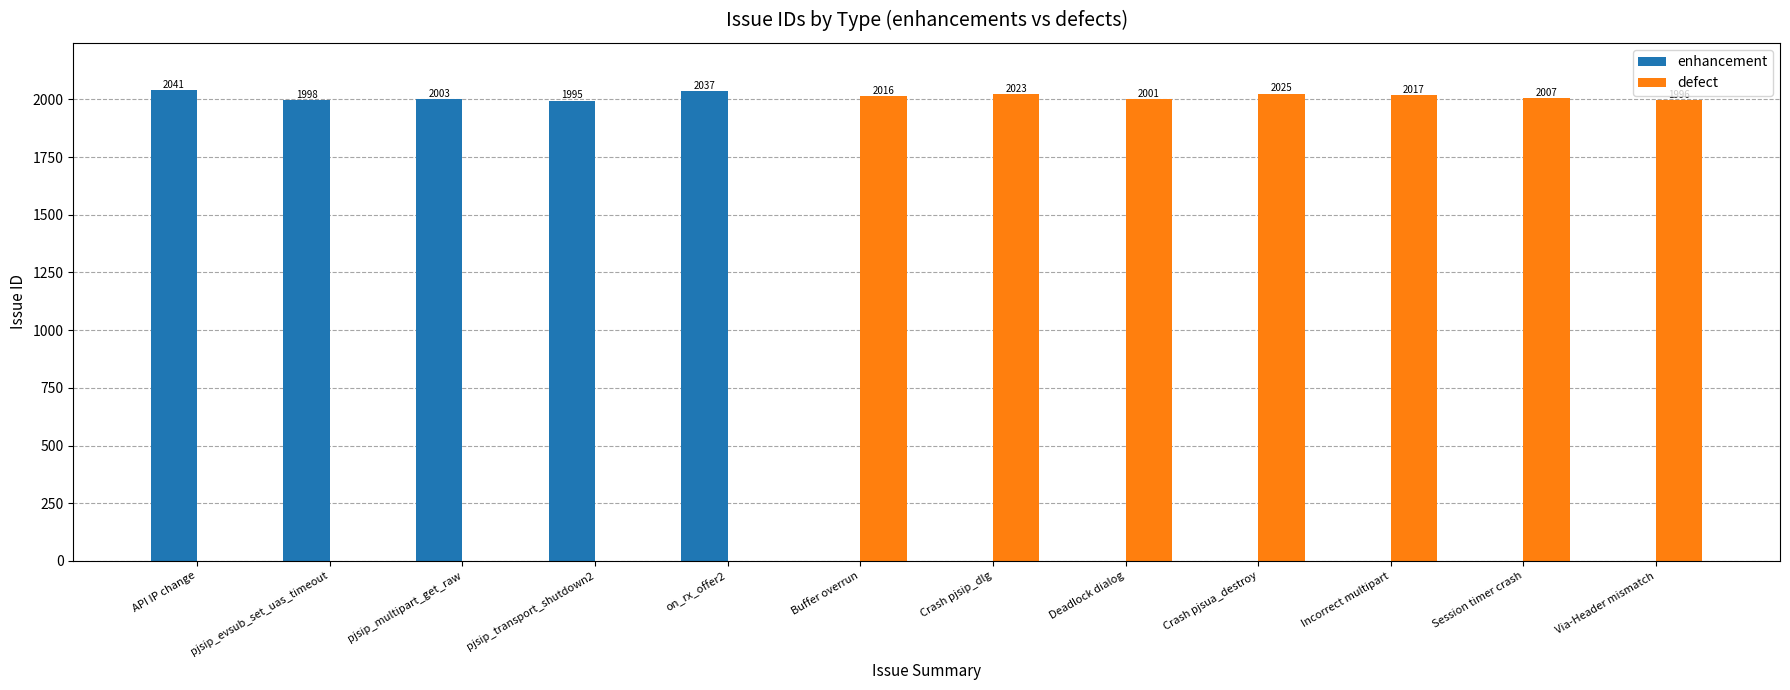

How many values in defect are above zero?

7